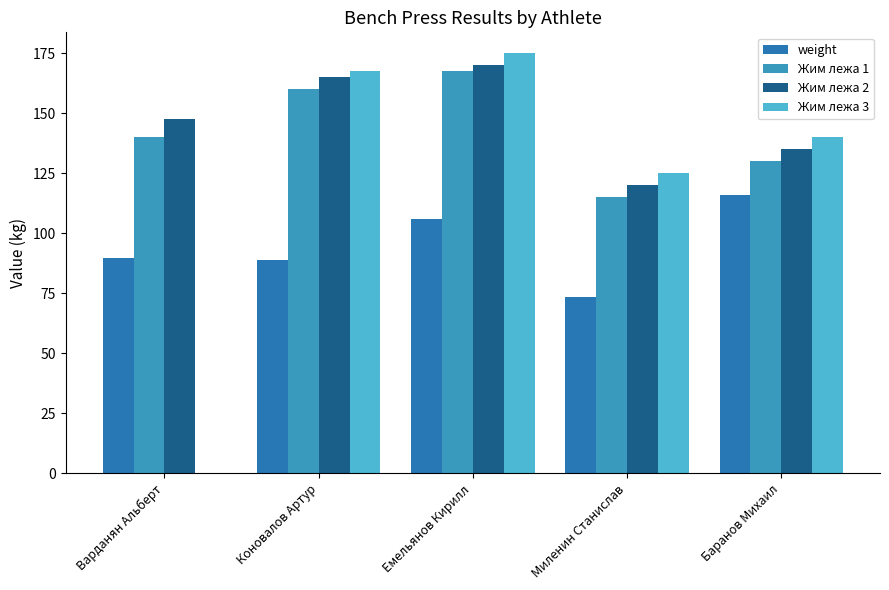

What is the total value across all series at Емельянов Кирилл?

618.6